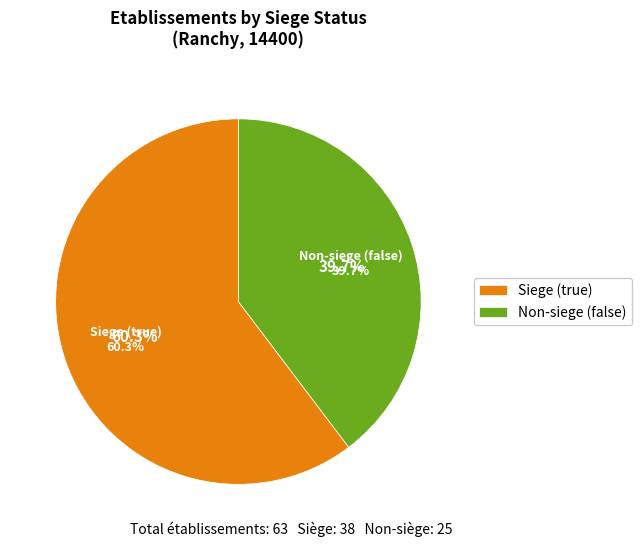

Does true account for over 50% of the chart?

Yes